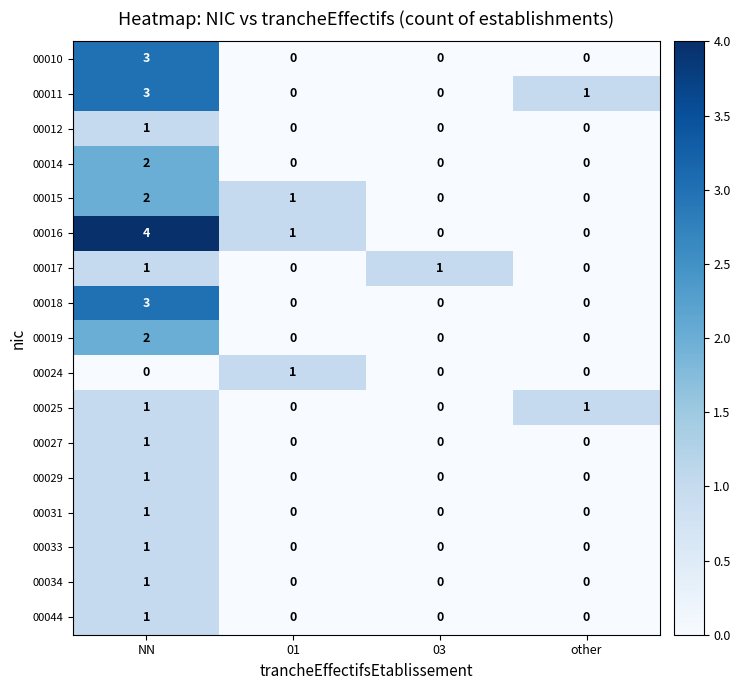

The value of 00034 at 03 is 1. True or false?

False